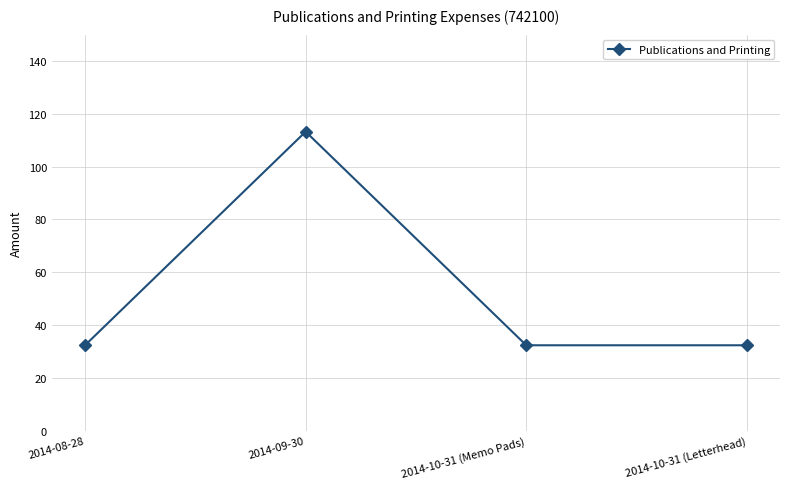

What is the label of the 2nd point from the right?

2014-10-31 (Memo Pads)